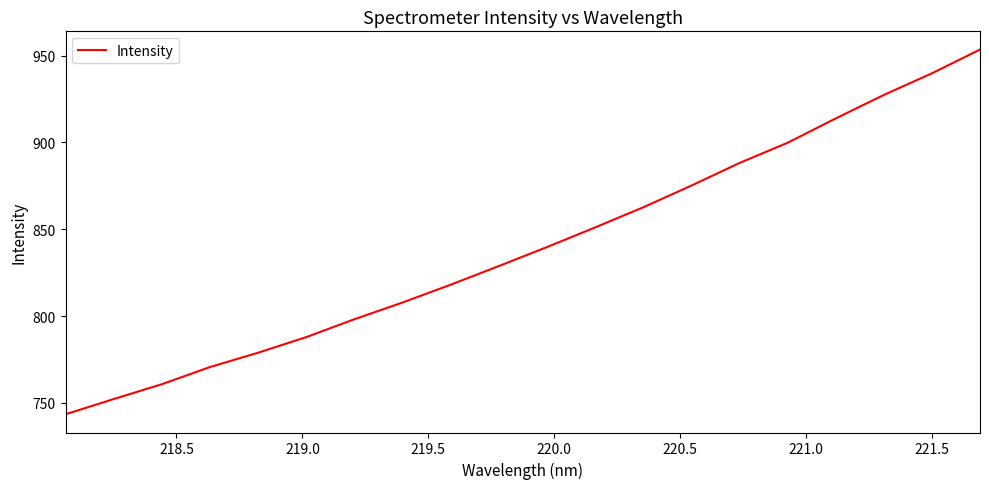

True or false: the data has more than 2 interior local peaks.

False